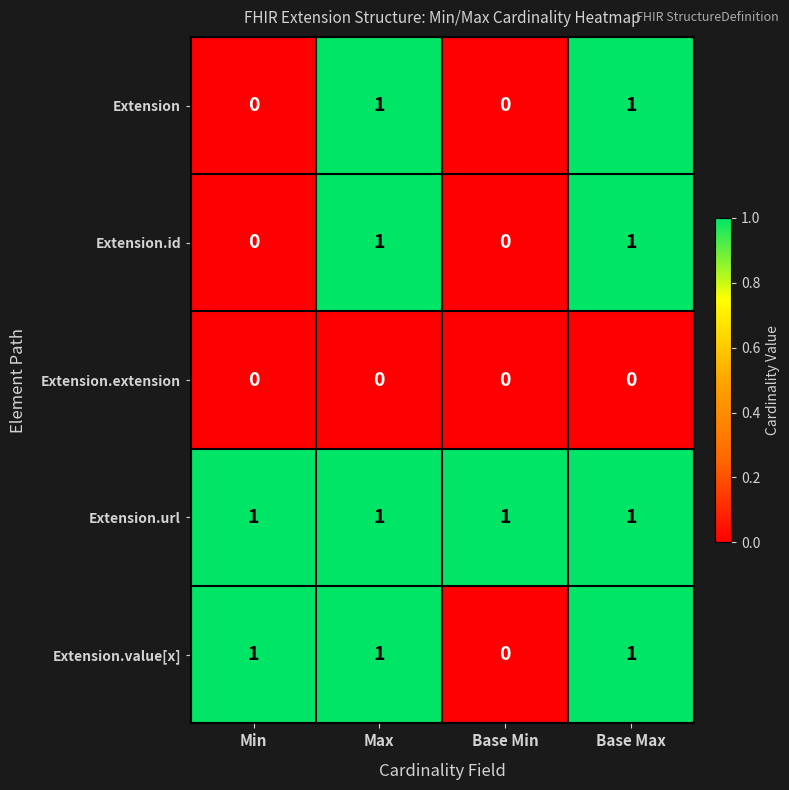

Which series has the largest total across all categories?

Extension.url